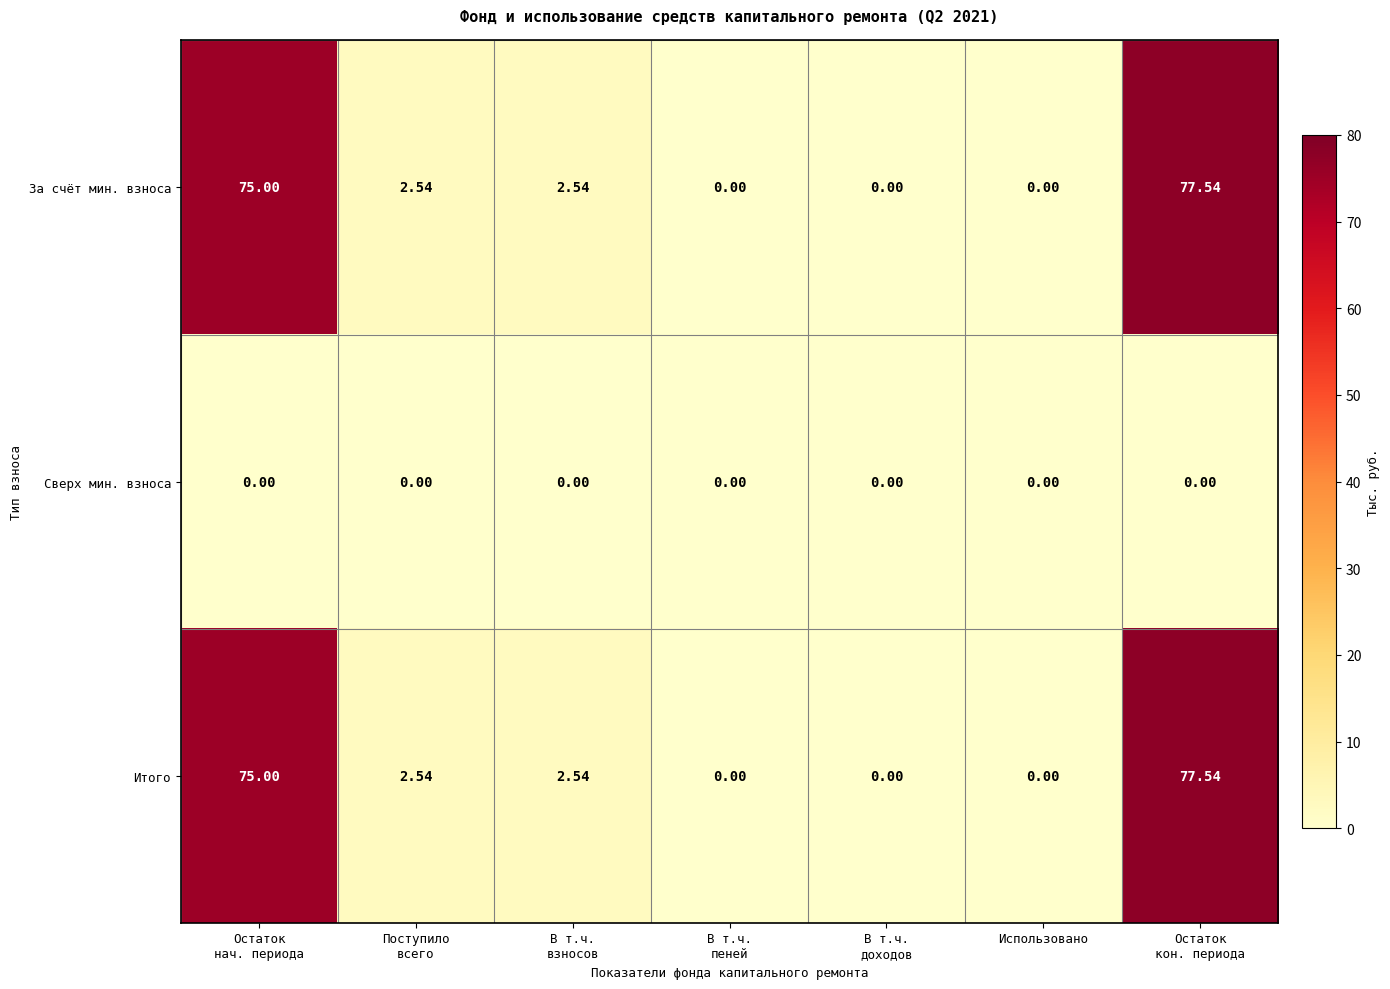

What is the difference between the highest and lowest values at Остаток
кон. периода?

77.5